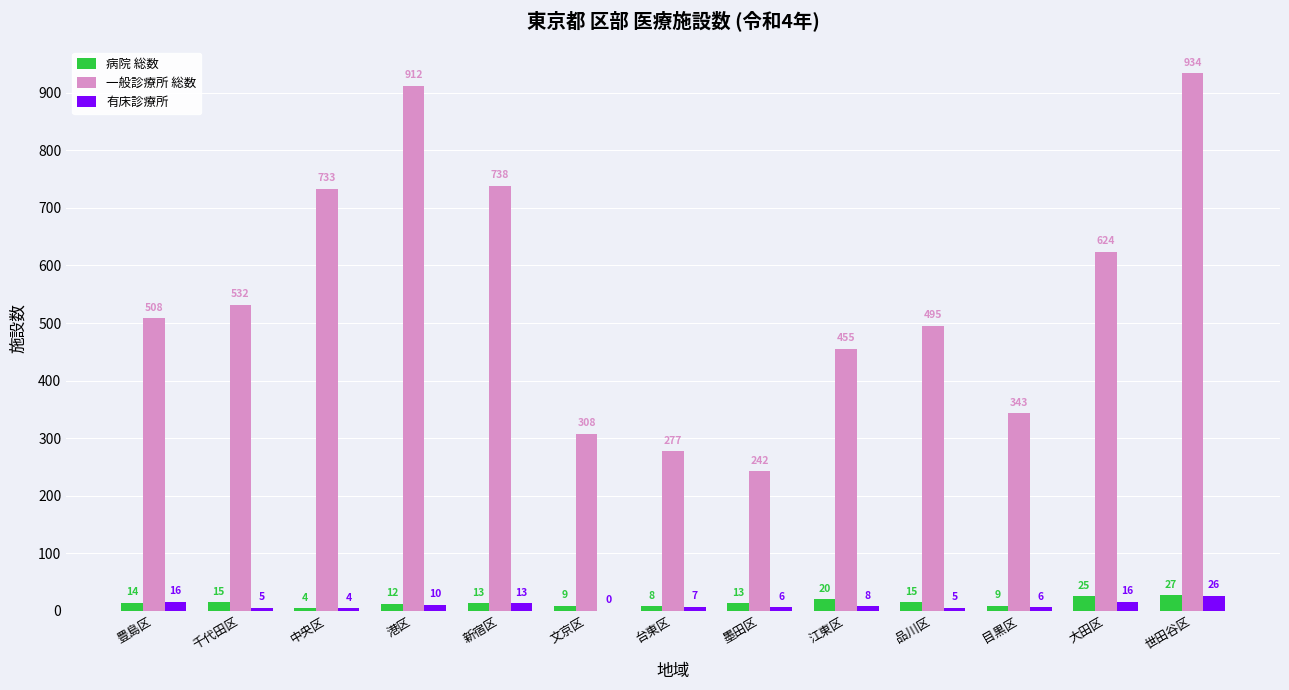

Reading left to right, transcribe all the data shown in this chart.

病院 総数: 14	15	4	12	13	9	8	13	20	15	9	25	27
一般診療所 総数: 508	532	733	912	738	308	277	242	455	495	343	624	934
有床診療所: 16	5	4	10	13	0	7	6	8	5	6	16	26